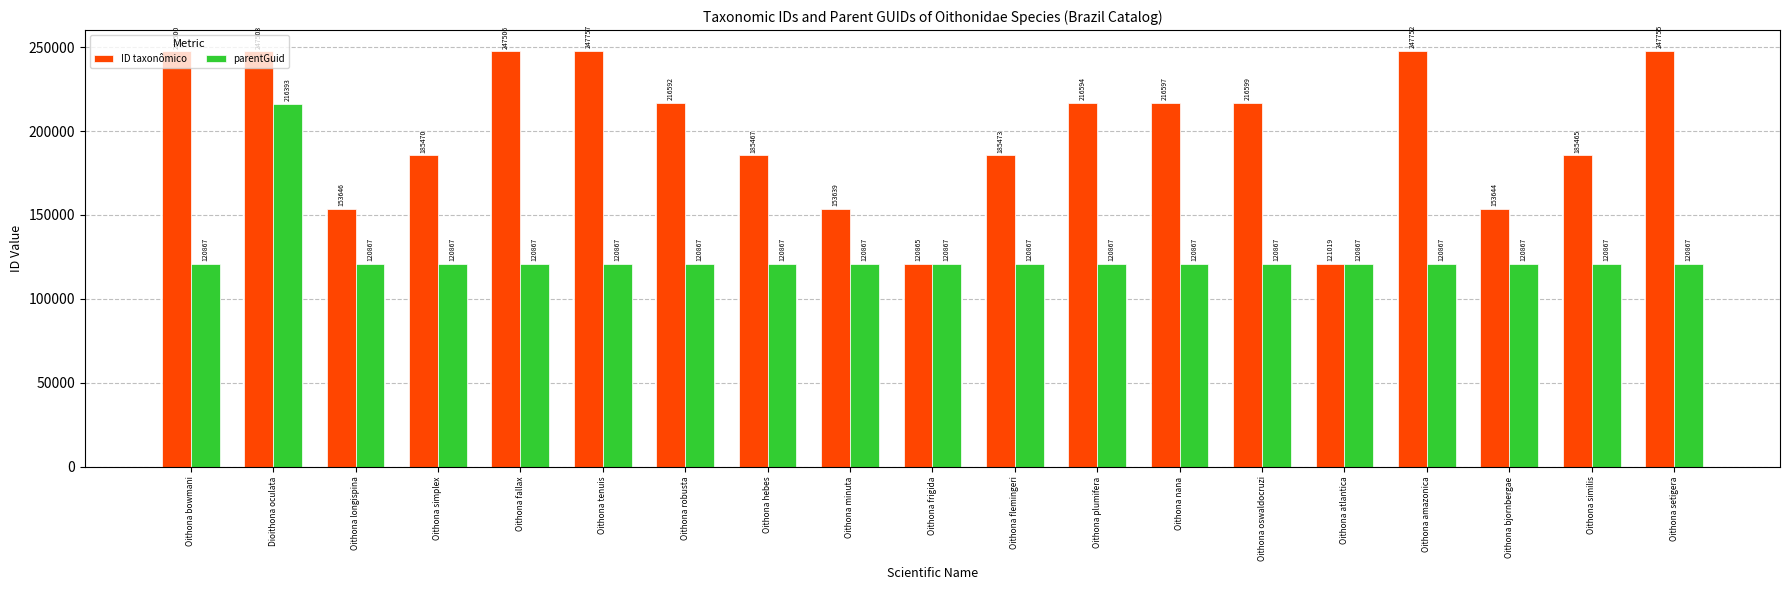

At Oithona fallax, list the series in order from largest to smallest.

ID taxonômico, parentGuid